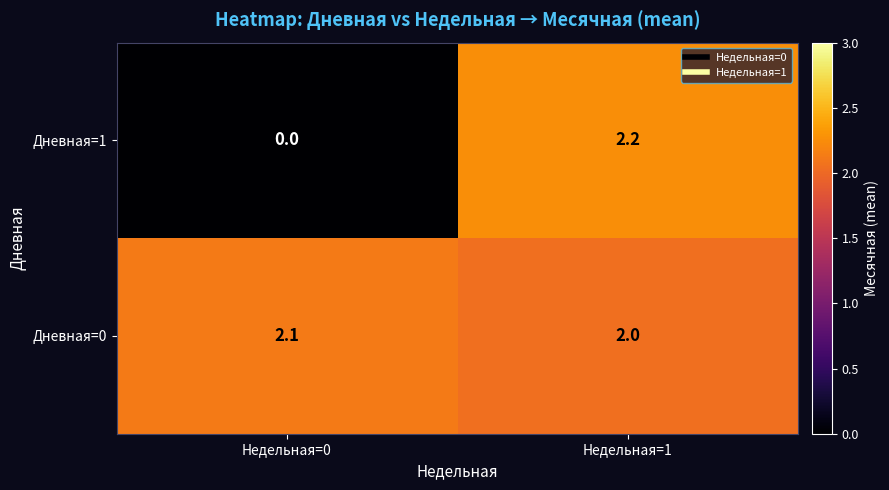

What is the average value of the Дневная=1 series?

1.1